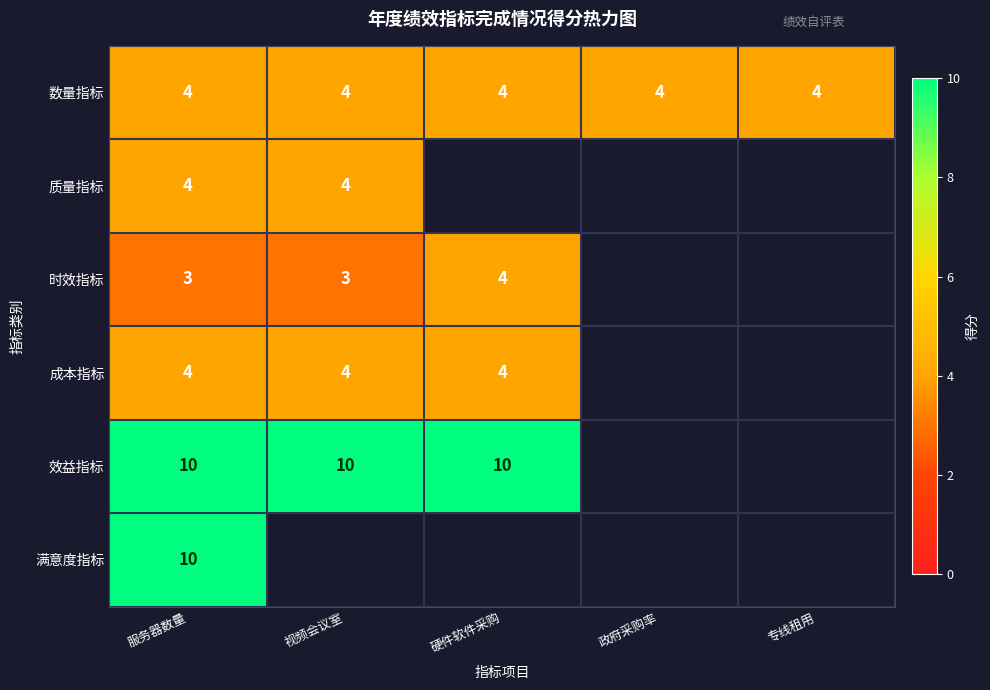

What is the sum of the 时效指标 values at 服务器数量 and 硬件软件采购?

7